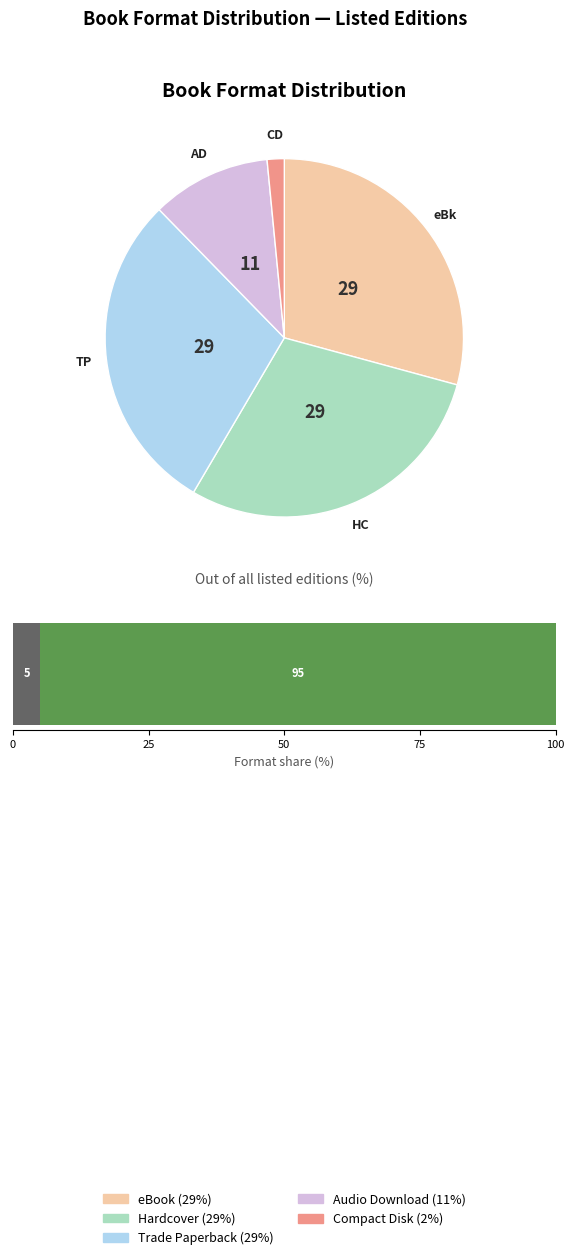

Which slice is the largest?

eBook